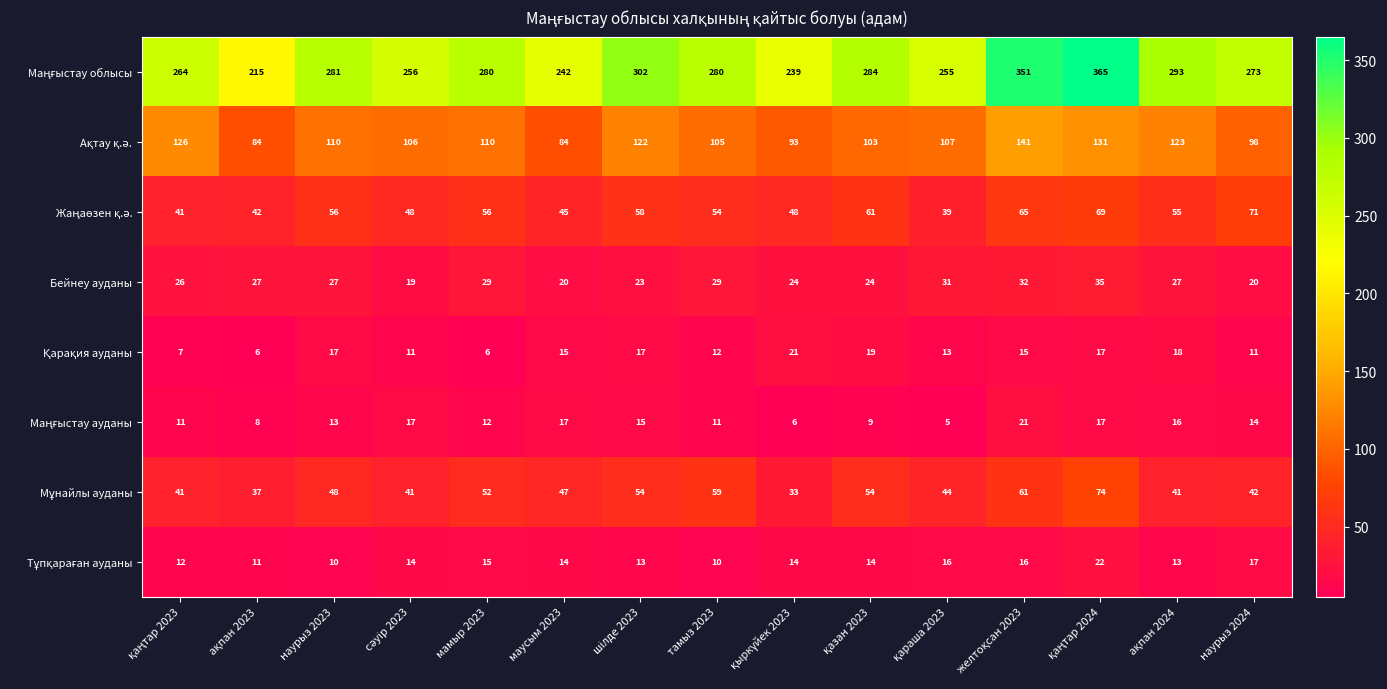

At how many categories does at least one series exceed 136?

15